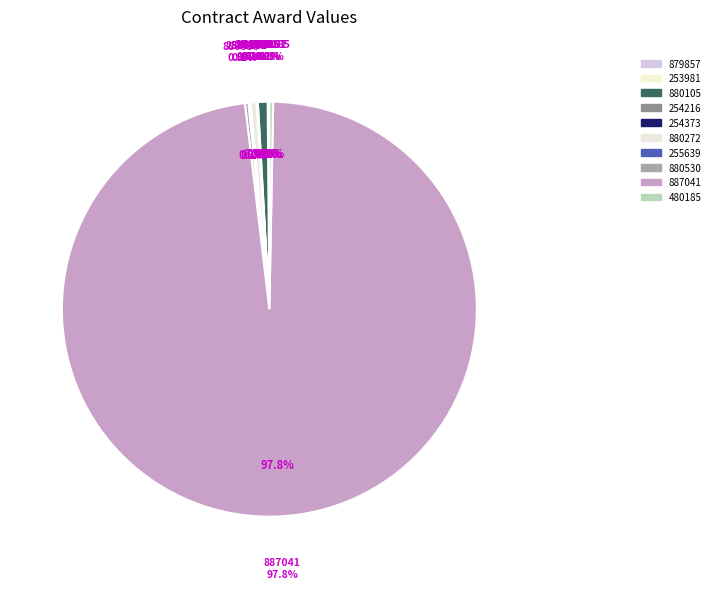

Does 887041 account for over 50% of the chart?

Yes